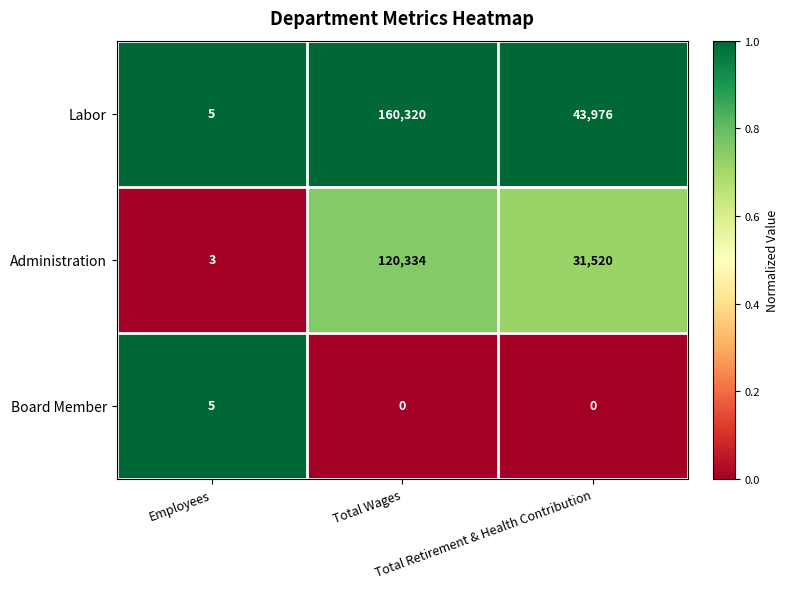

What is the sum of all Labor values?

204301